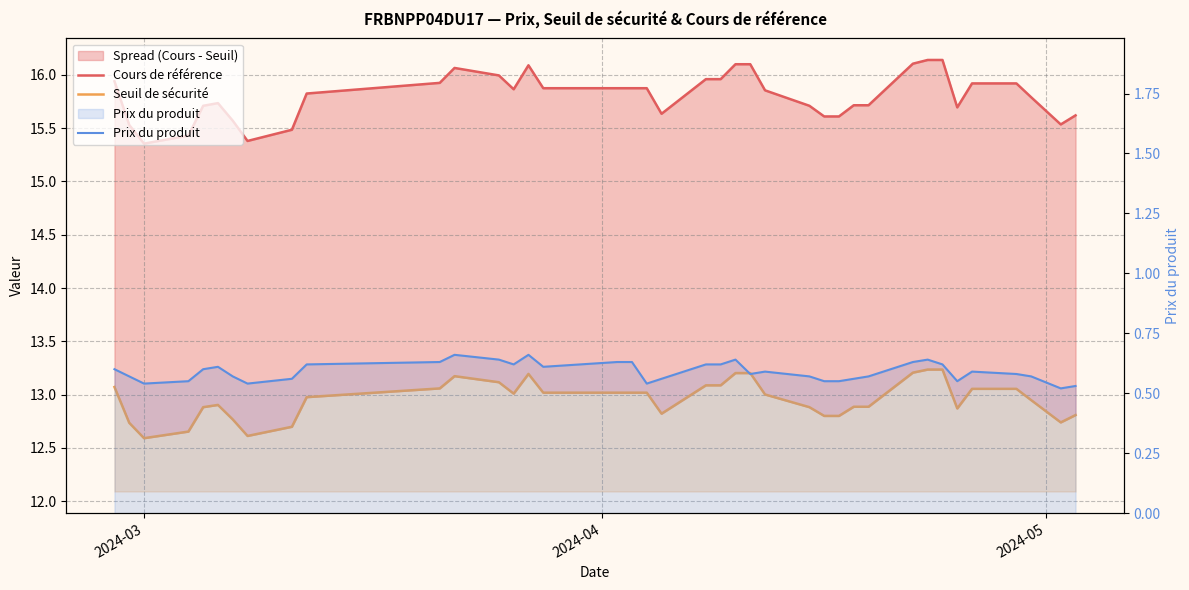

What is the minimum value for Prix du produit?

0.5